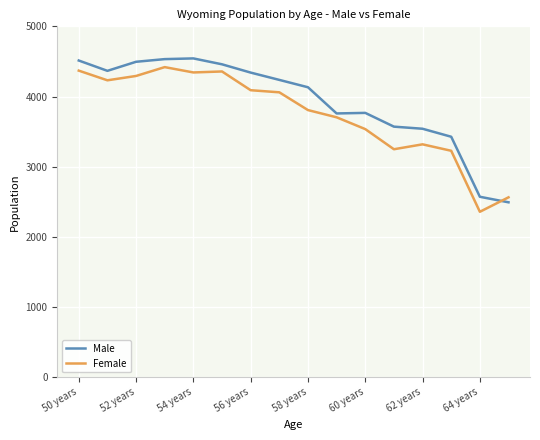

What is the difference between the maximum and minimum values in the Male series?

2050